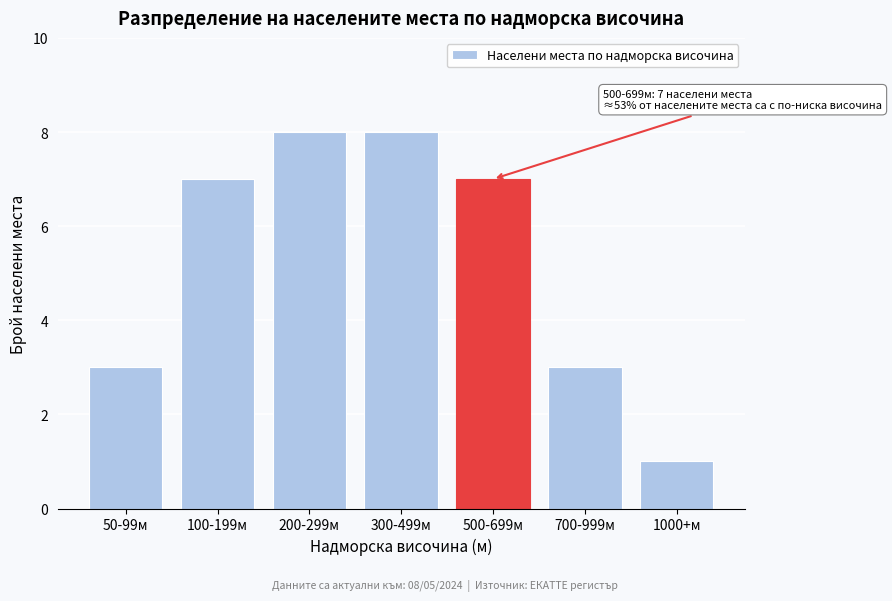

Reading left to right, extract all data points from this chart.

50-99м=3	100-199м=7	200-299м=8	300-499м=8	500-699м=7	700-999м=3	1000+м=1